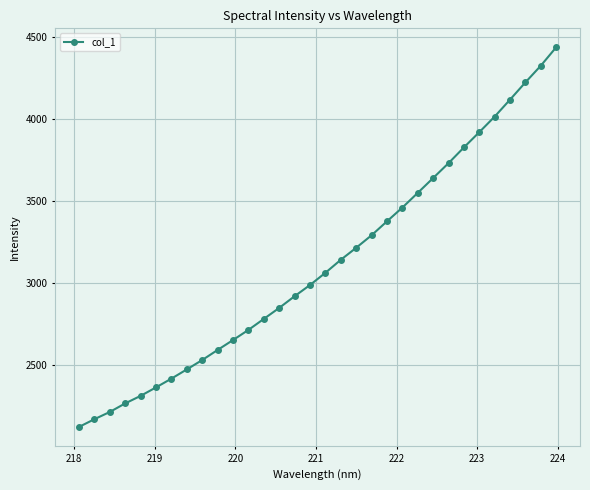

What is the sum of all values?

99621.2